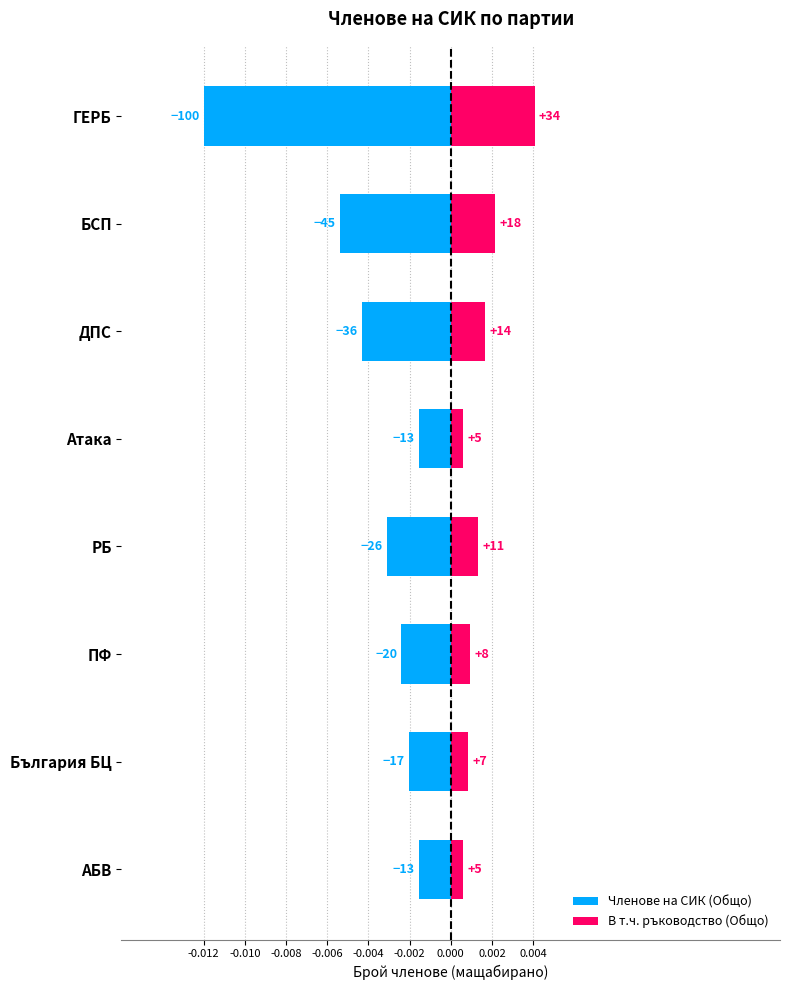

List the series in order of their overall mean, highest first.

В т.ч. ръководство (Общо), Членове на СИК (Общо)